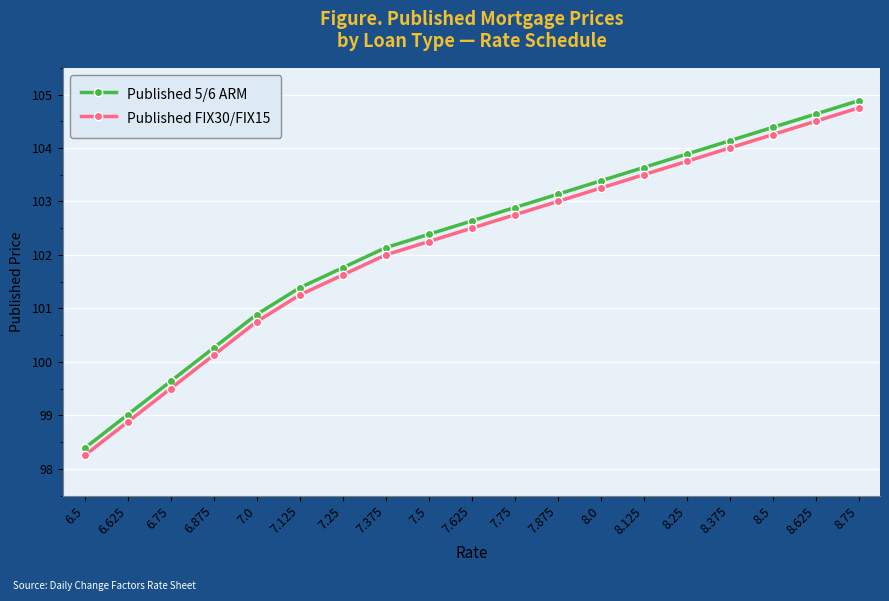

Does the chart have visible grid lines?

Yes